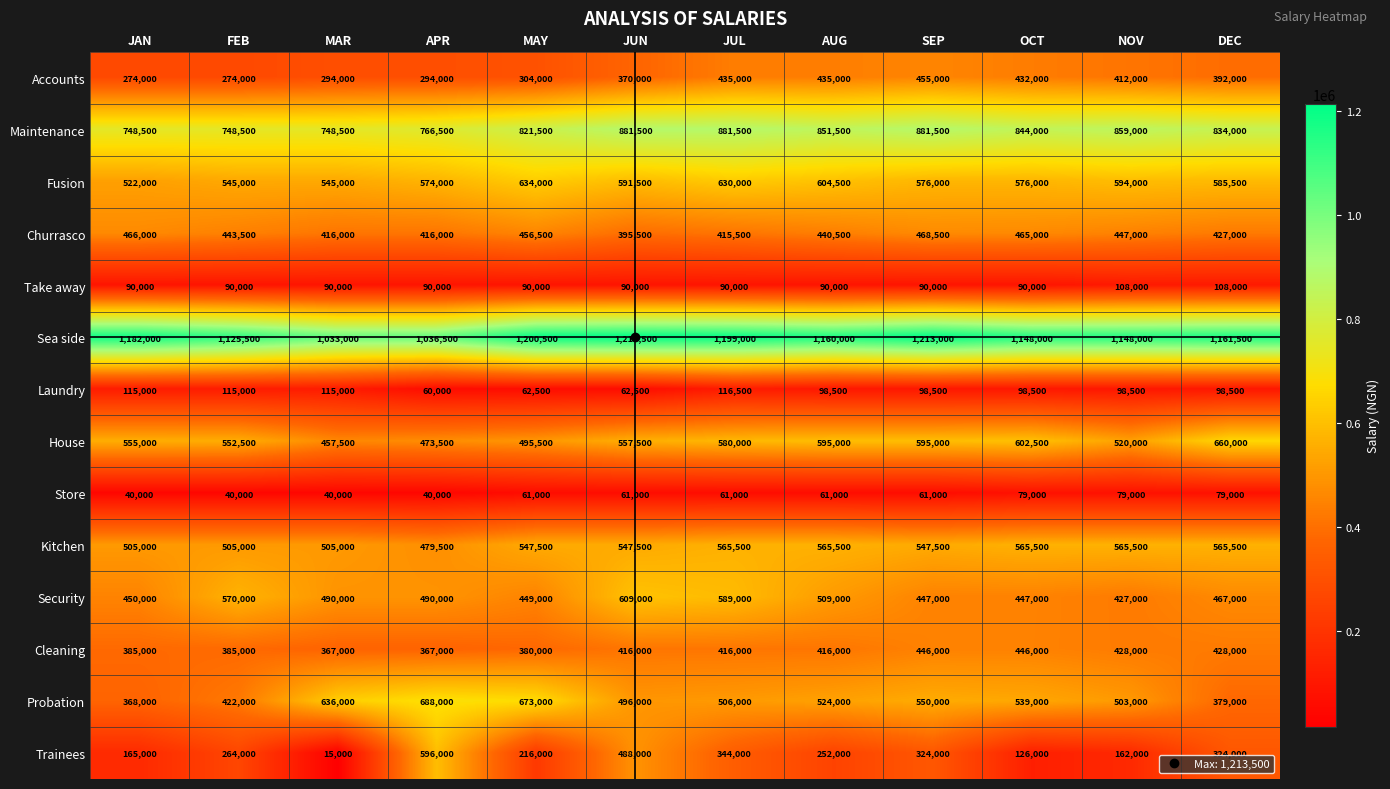

Is it true that Cleaning equals 590770 at JUN?

False